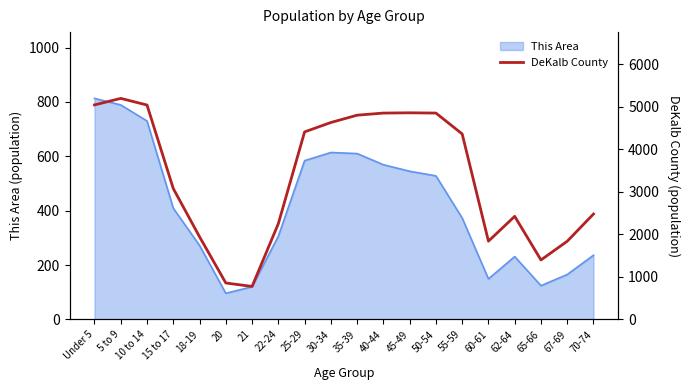

What is the highest value of the This Area series?

813